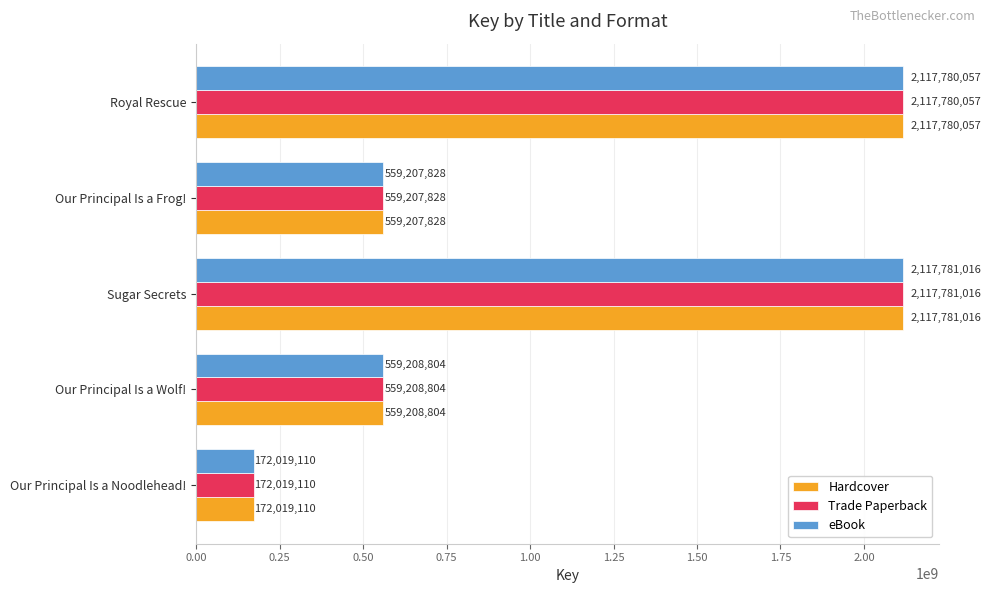

What are all the series names shown in the legend?

Hardcover, Trade Paperback, eBook